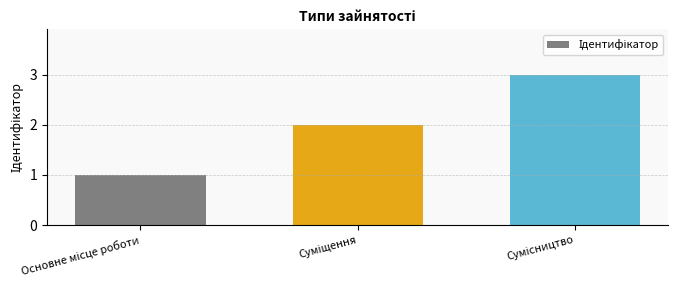

Does the chart contain stacked bars?

No